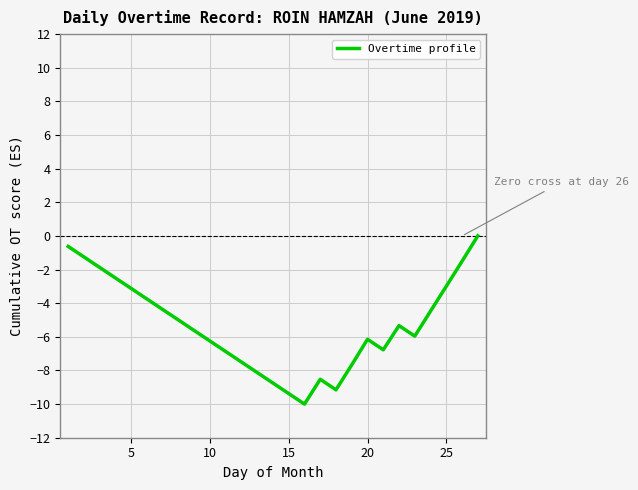

What is the difference between the maximum and minimum values?

10.0